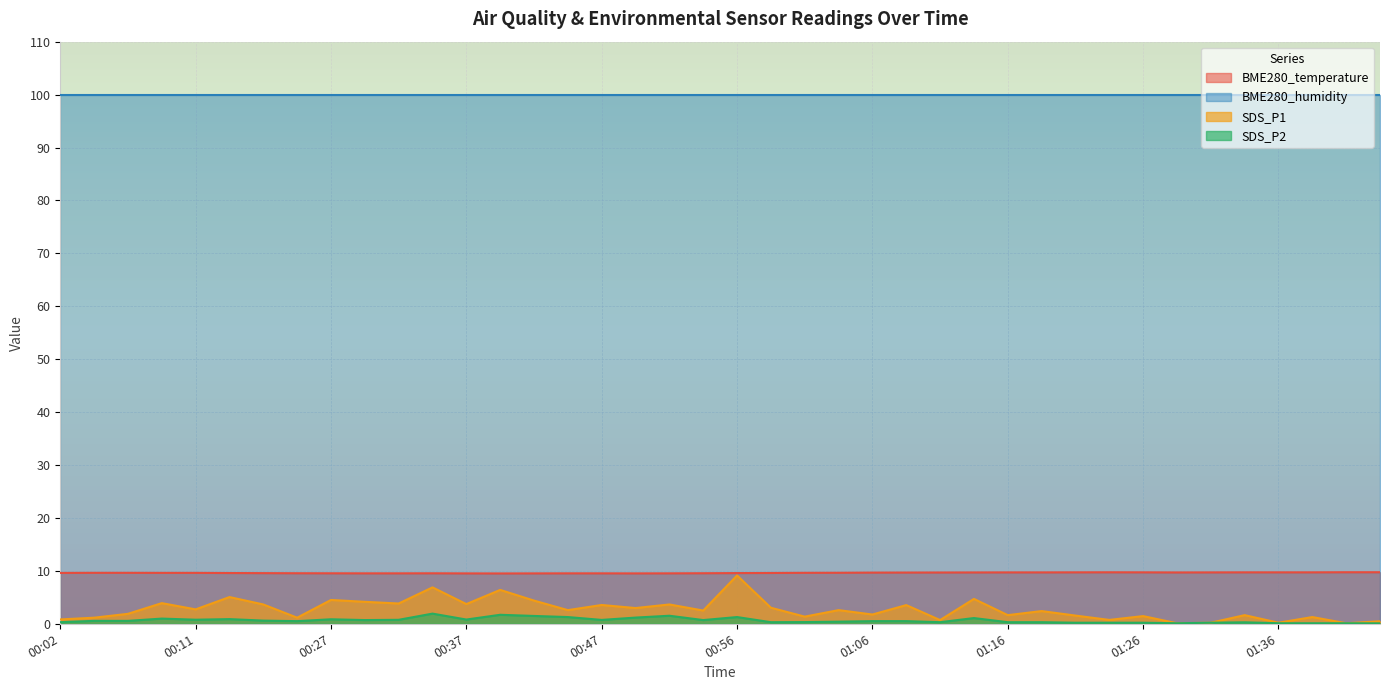

What is the average value of the BME280_temperature series?

9.6